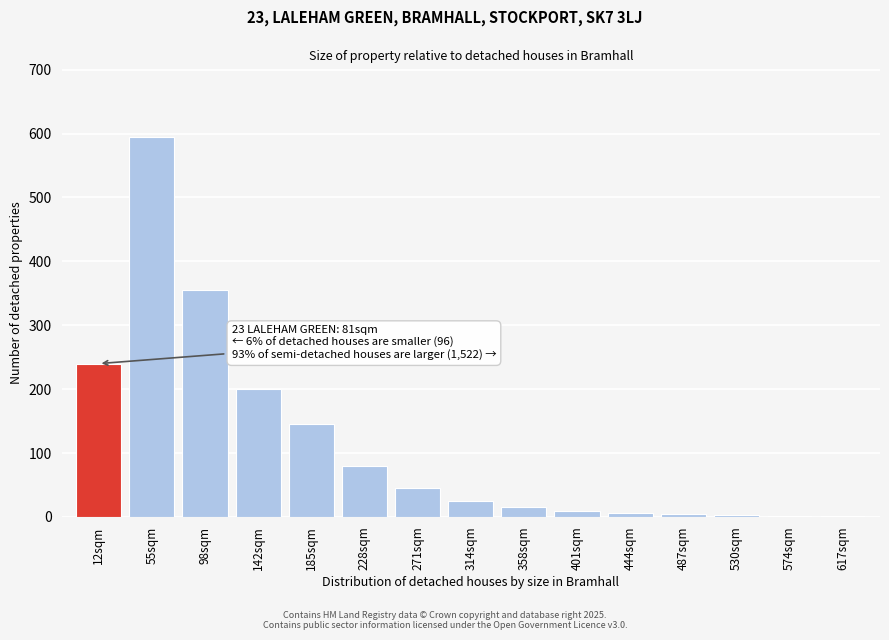

What is the maximum value shown in the chart?

595